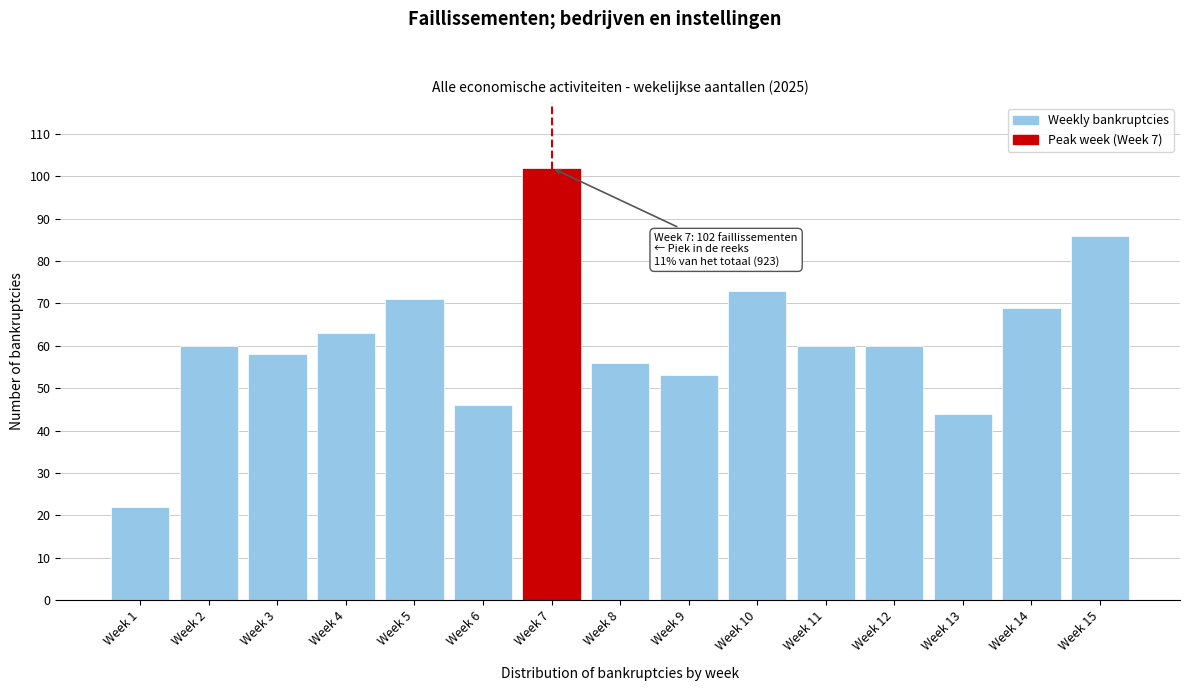

Reading left to right, transcribe all the data shown in this chart.

22	60	58	63	71	46	102	56	53	73	60	60	44	69	86